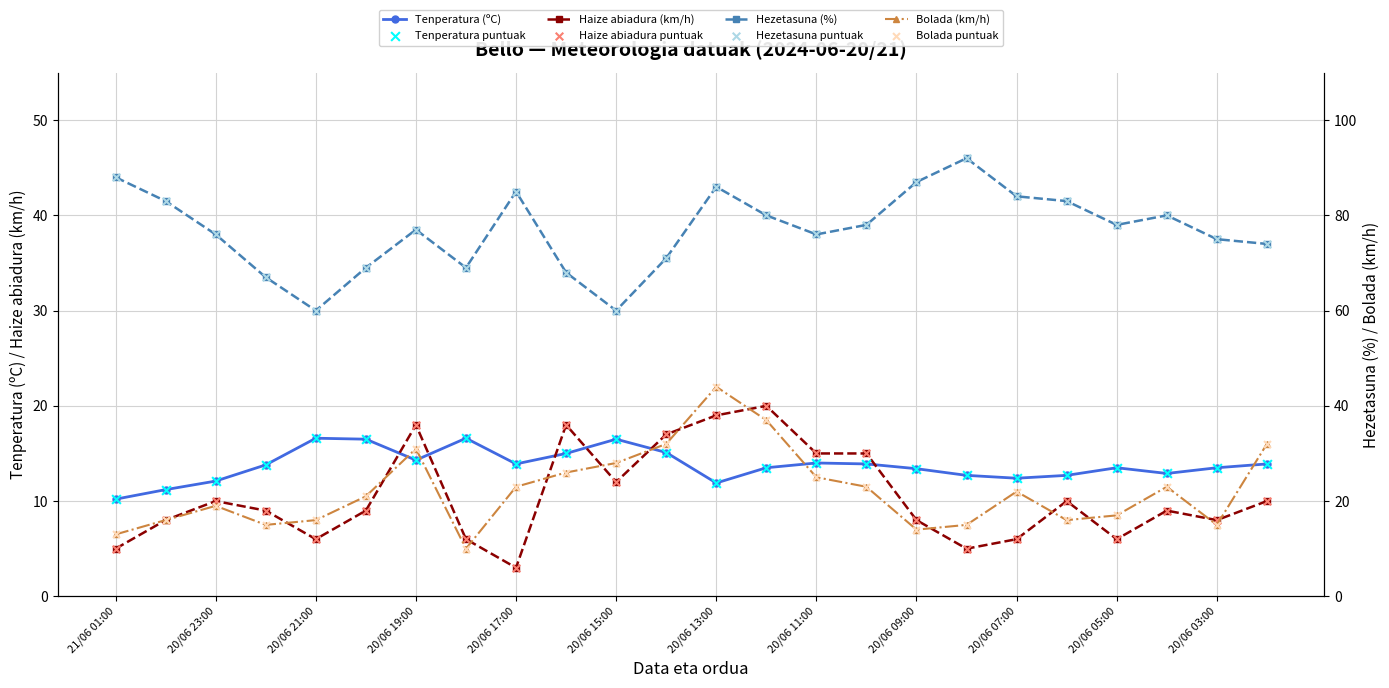

At how many categories does at least one series exceed 35?

24